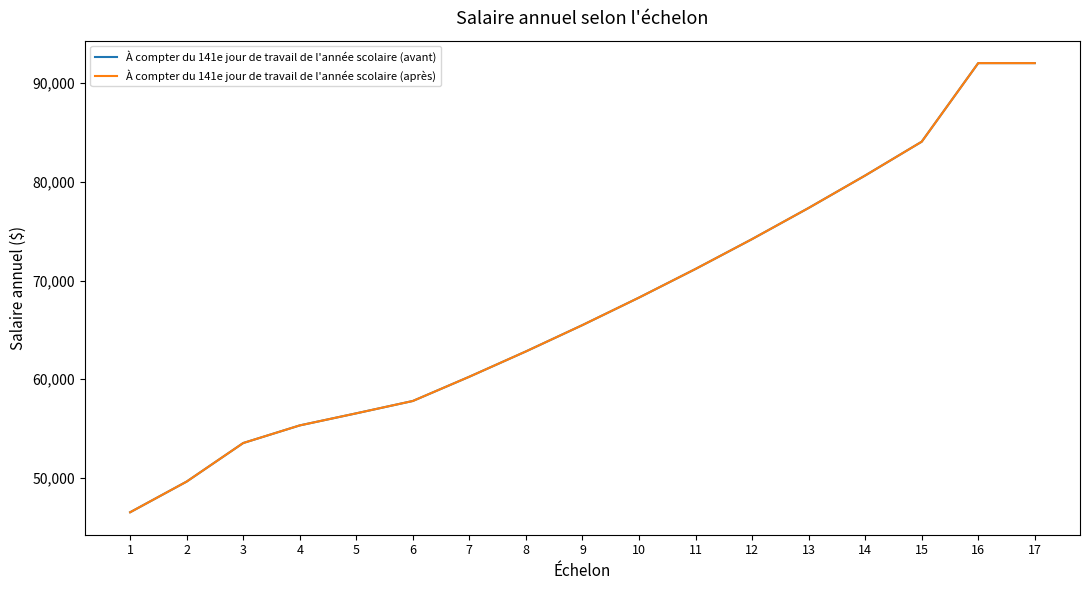

Is this an area chart (filled region under the line)?

No